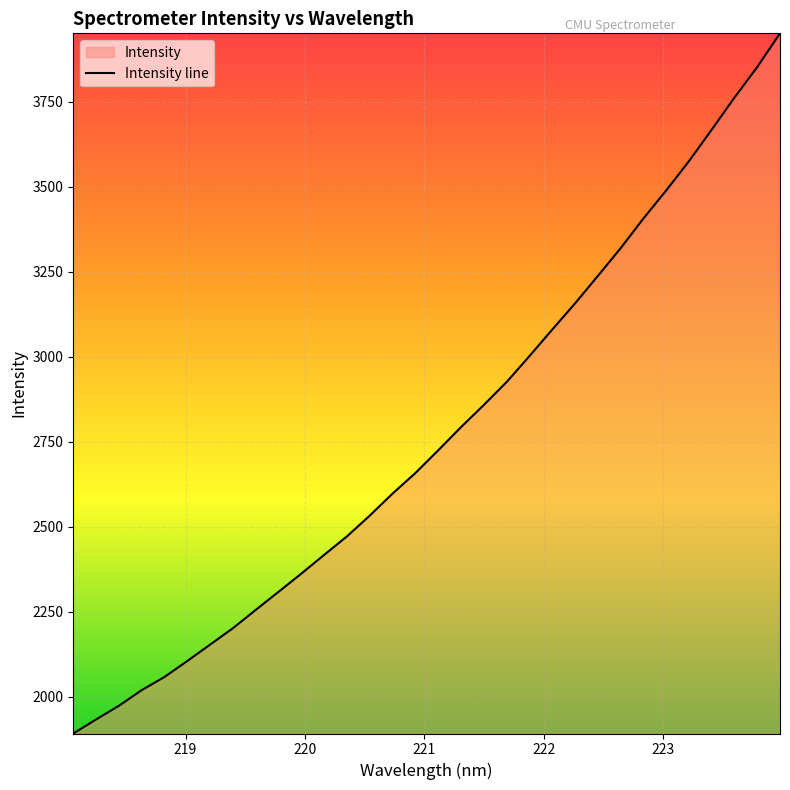

What is the smallest value displayed?

1891.6